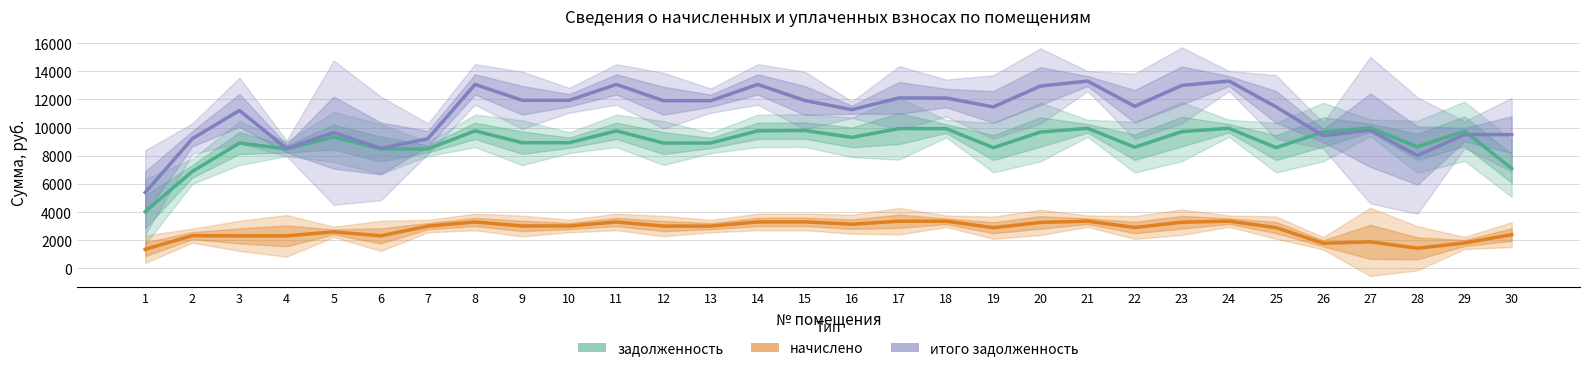

Which has a higher value, 2 or 25?

25